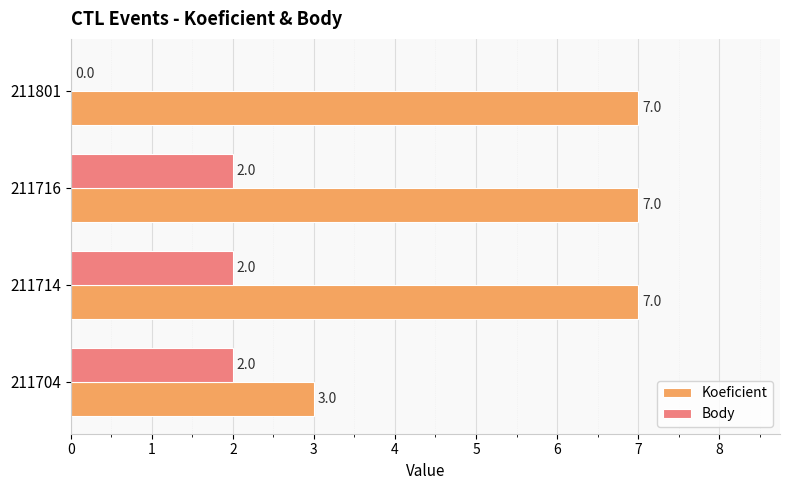

Which series changed the most between 211704 and 211716?

Koeficient